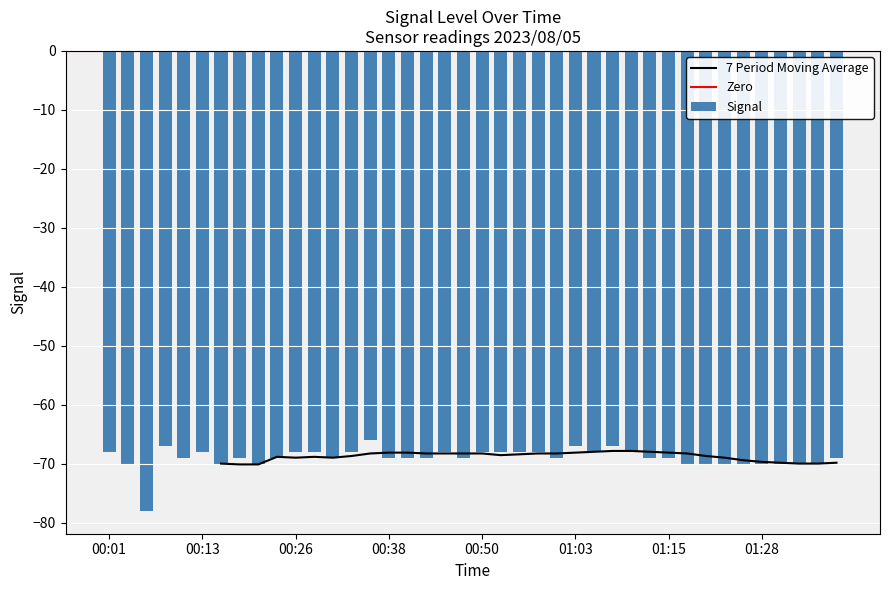

What is the label of the 23rd bar from the right?

00:43